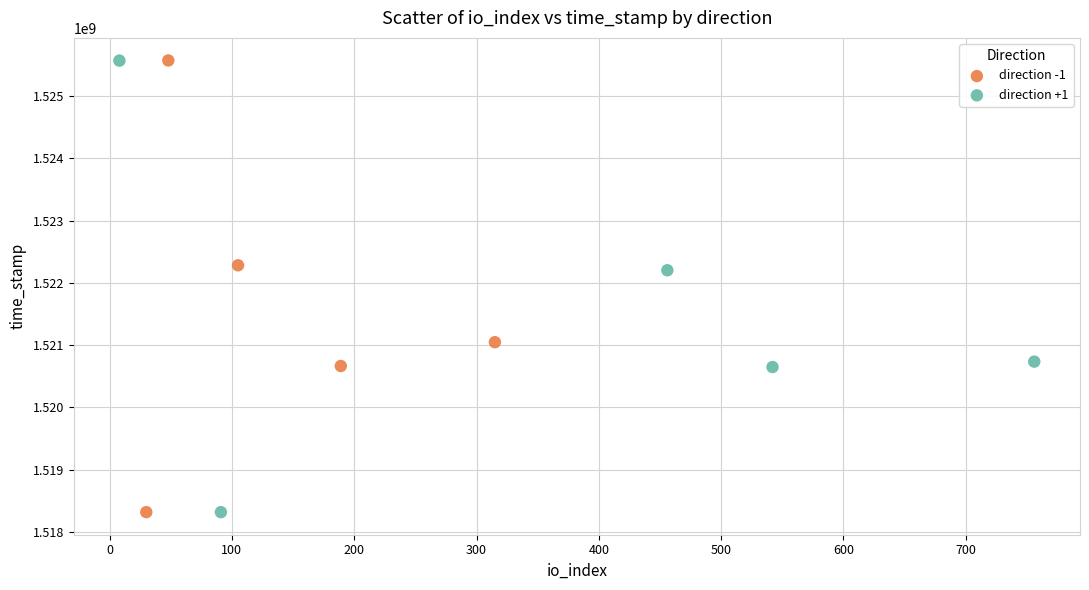

Which series has the widest spread of Y values?

direction -1